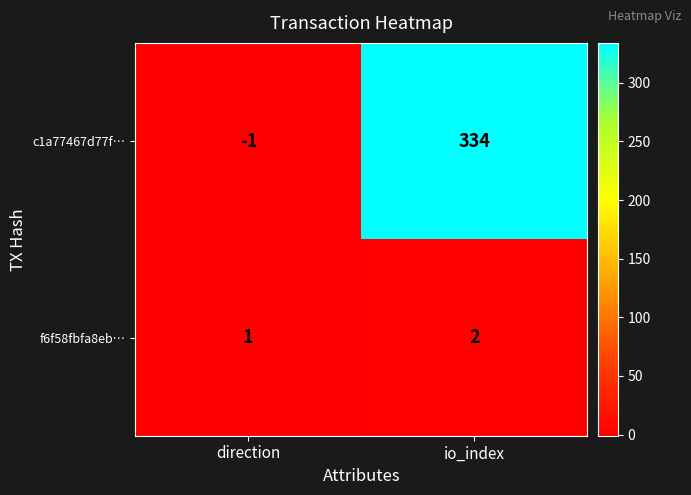

At which category is the sum across all series the highest?

io_index